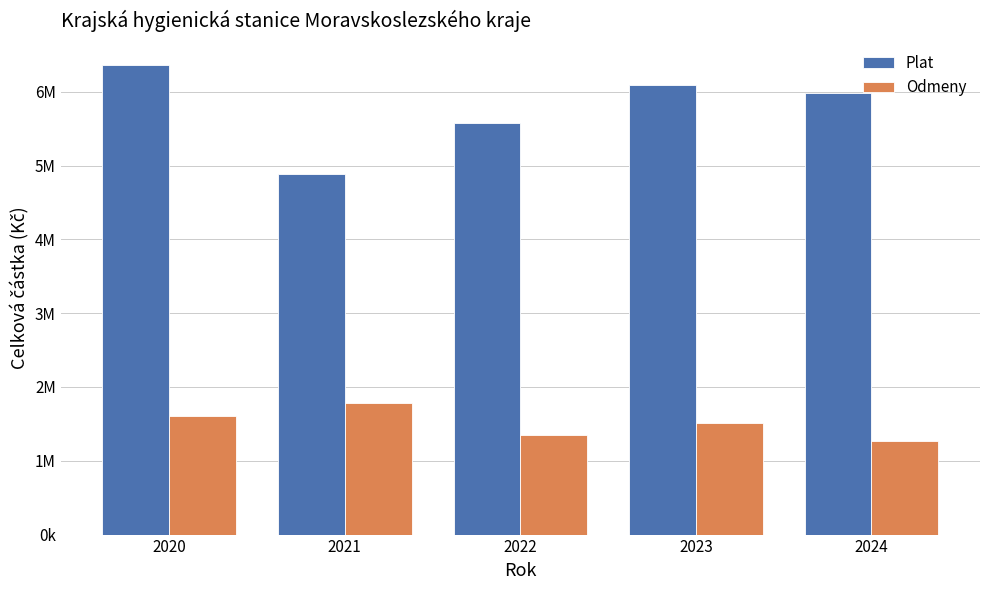

Does the chart contain any negative values?

No